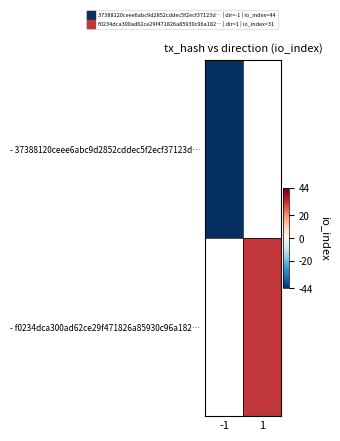

True or false: - 37388120ceee6abc9d2852cddec5f2ecf37123d… has a value of -44.0 at -1.

True